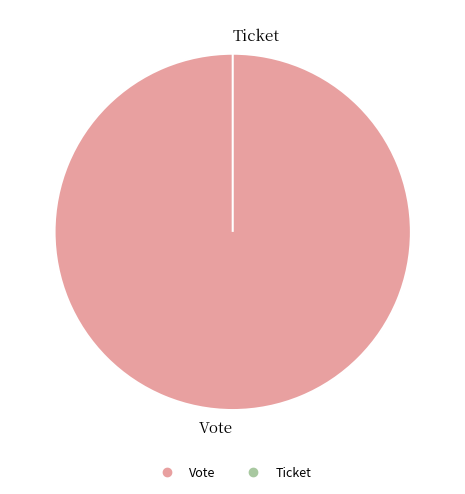

To the nearest percent, what percentage of the pie is Vote?

100%